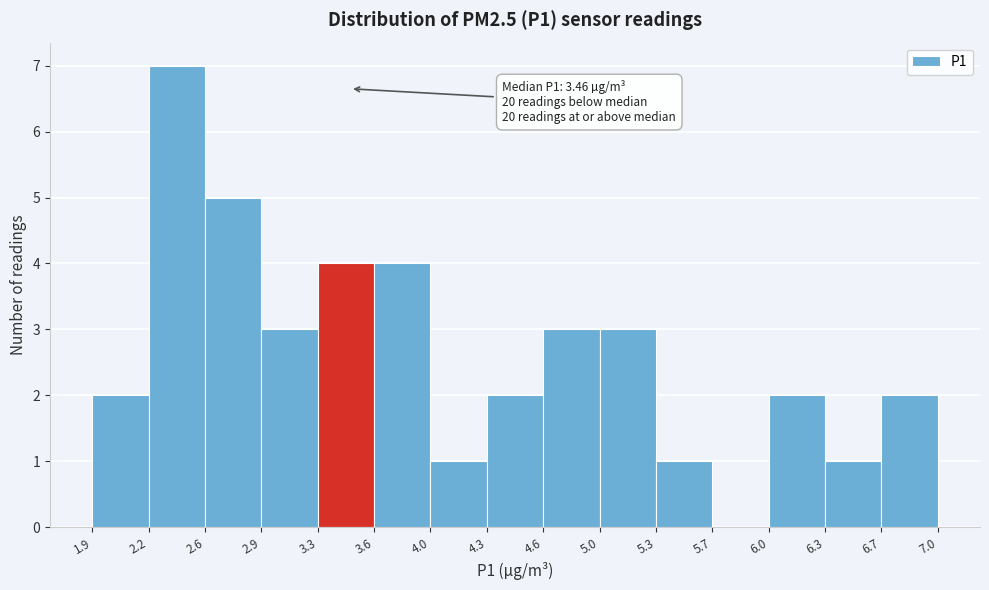

Over which range of the x-axis is the bar tallest?

2.2 to 2.6